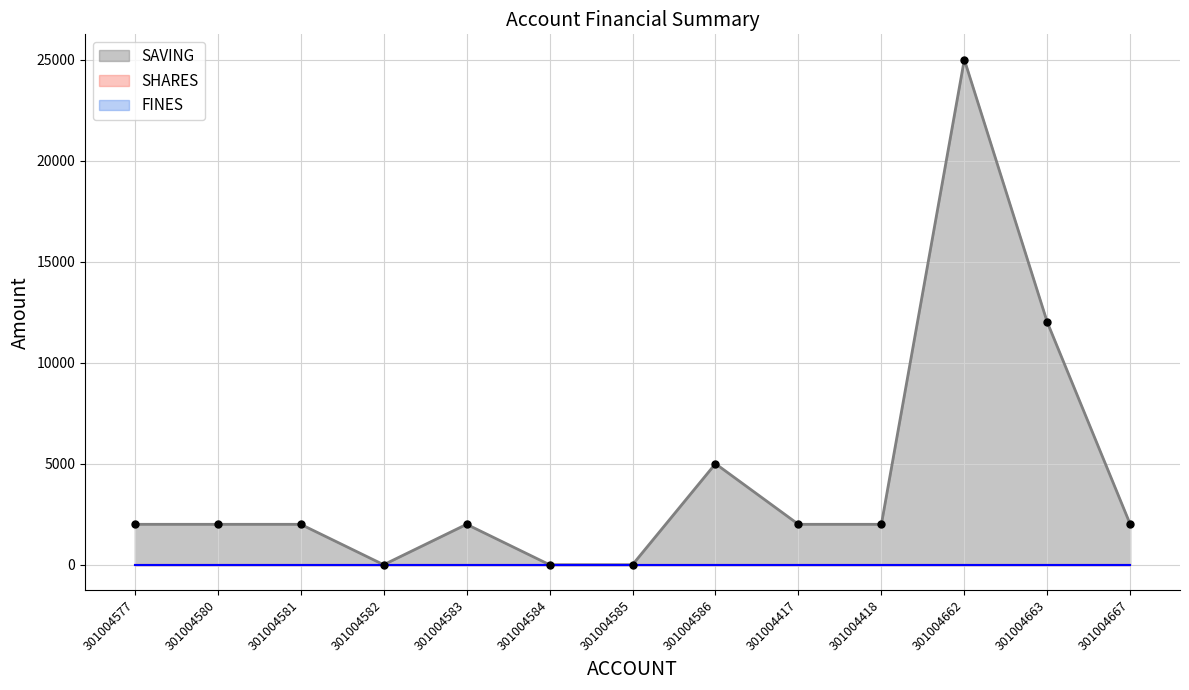

At which category is the sum across all series the highest?

301004662